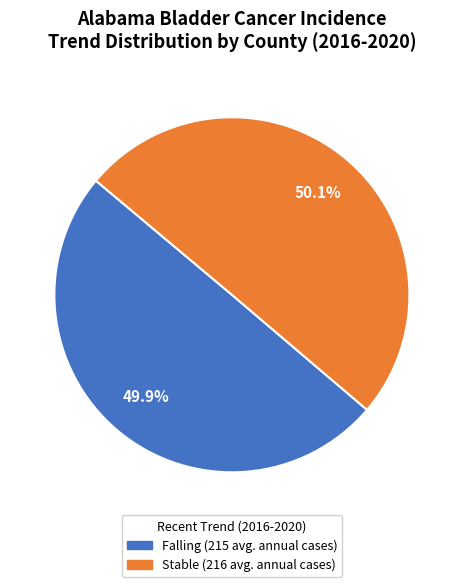

Is there any slice that represents more than half of the pie?

Yes